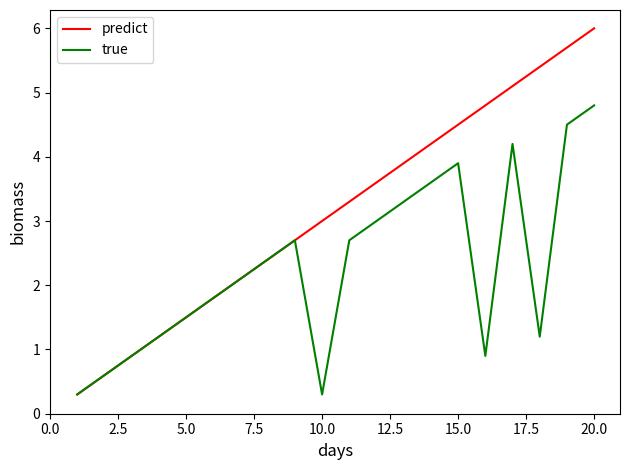

Rank the series by their maximum value, from highest to lowest.

predict, true